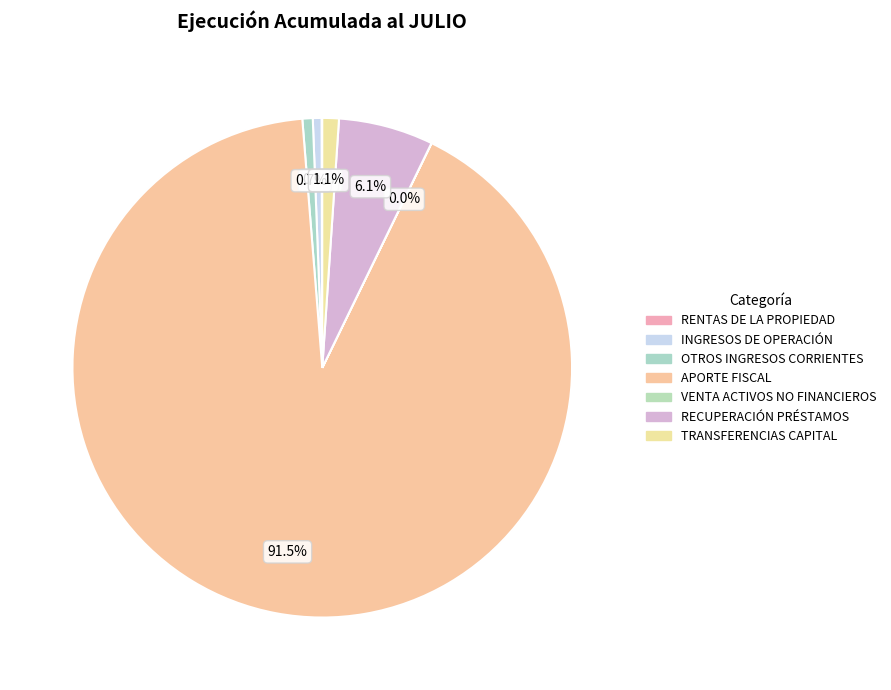

Which category has the smallest portion of the pie?

VENTA DE ACTIVOS NO FINANCIEROS